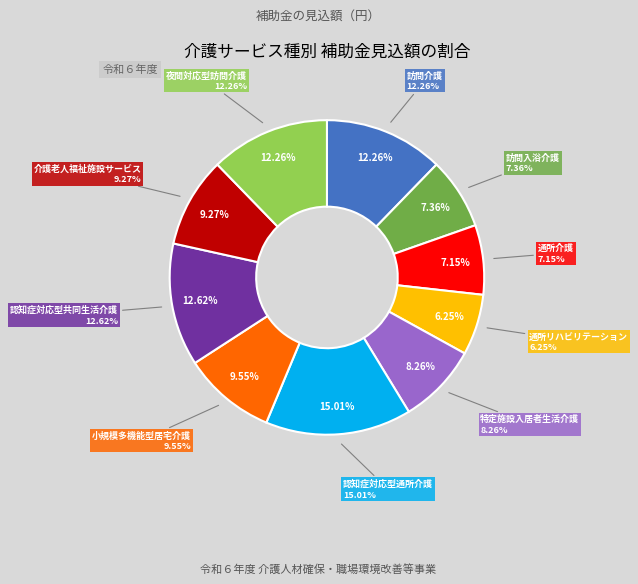

What portion of the pie excludes 認知症対応型共同生活介護?

87.4%